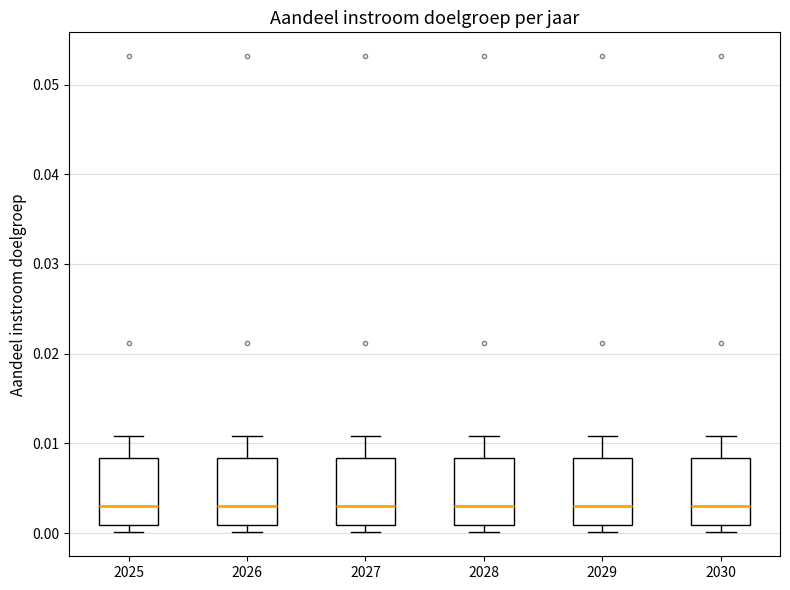

Reading left to right, transcribe this box plot: for each box, give where its median line is, the range the box spans, and where its two whiskers end, as read against the y-axis. The values are not printed on the chart, so give them approximately, as read against the axis.

2025: median 0.003, box 0.001 to 0.008, whiskers 0.000 to 0.011
2026: median 0.003, box 0.001 to 0.008, whiskers 0.000 to 0.011
2027: median 0.003, box 0.001 to 0.008, whiskers 0.000 to 0.011
2028: median 0.003, box 0.001 to 0.008, whiskers 0.000 to 0.011
2029: median 0.003, box 0.001 to 0.008, whiskers 0.000 to 0.011
2030: median 0.003, box 0.001 to 0.008, whiskers 0.000 to 0.011